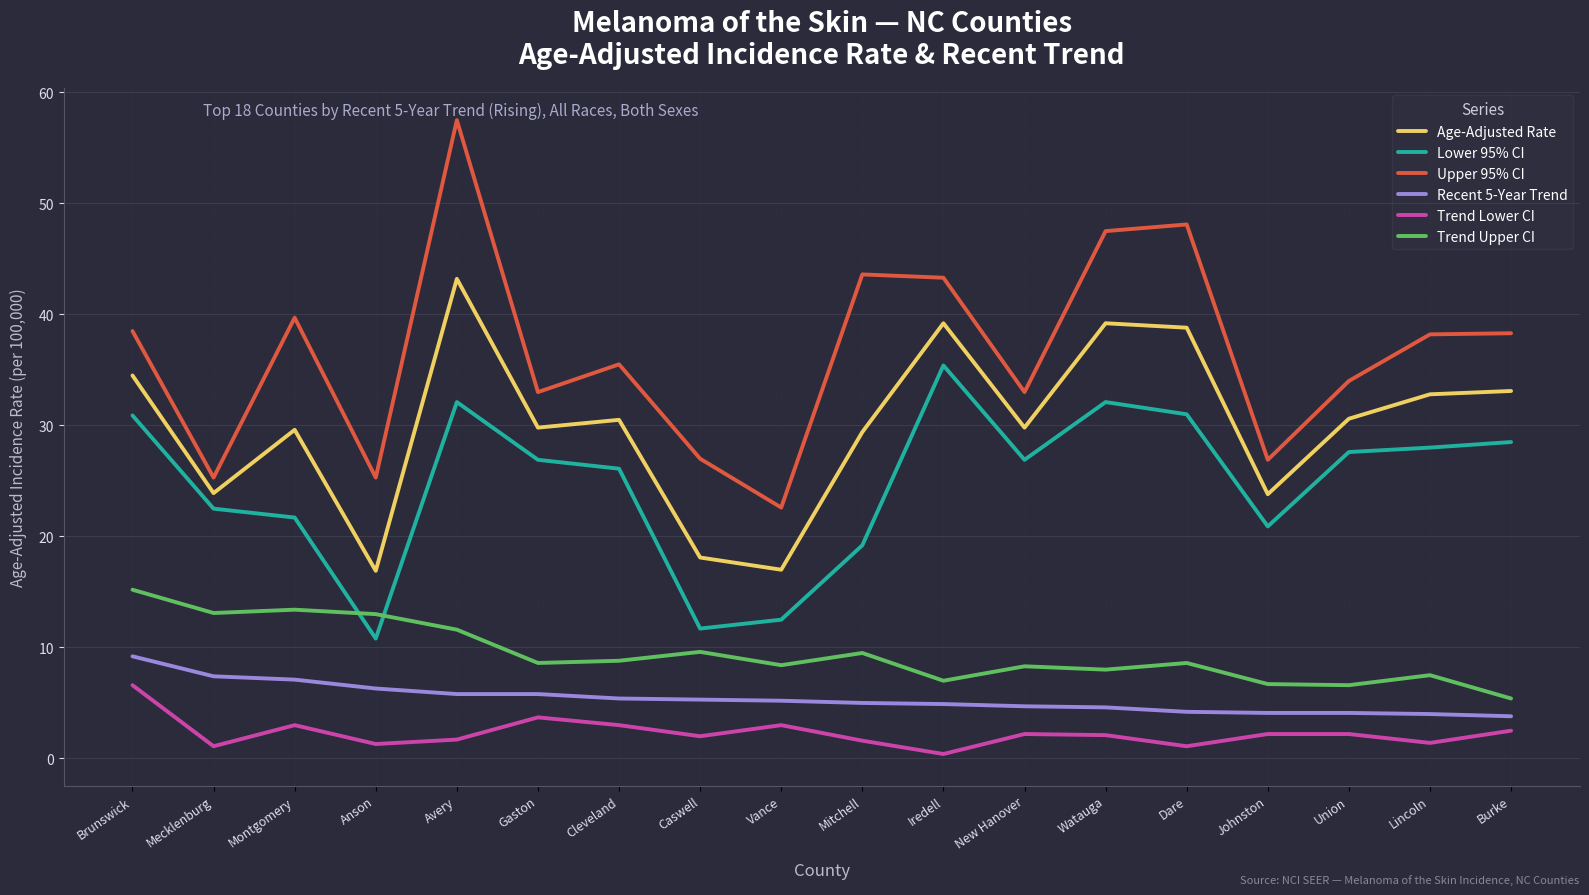

How many values in the Upper 95% CI series are below 38?

9